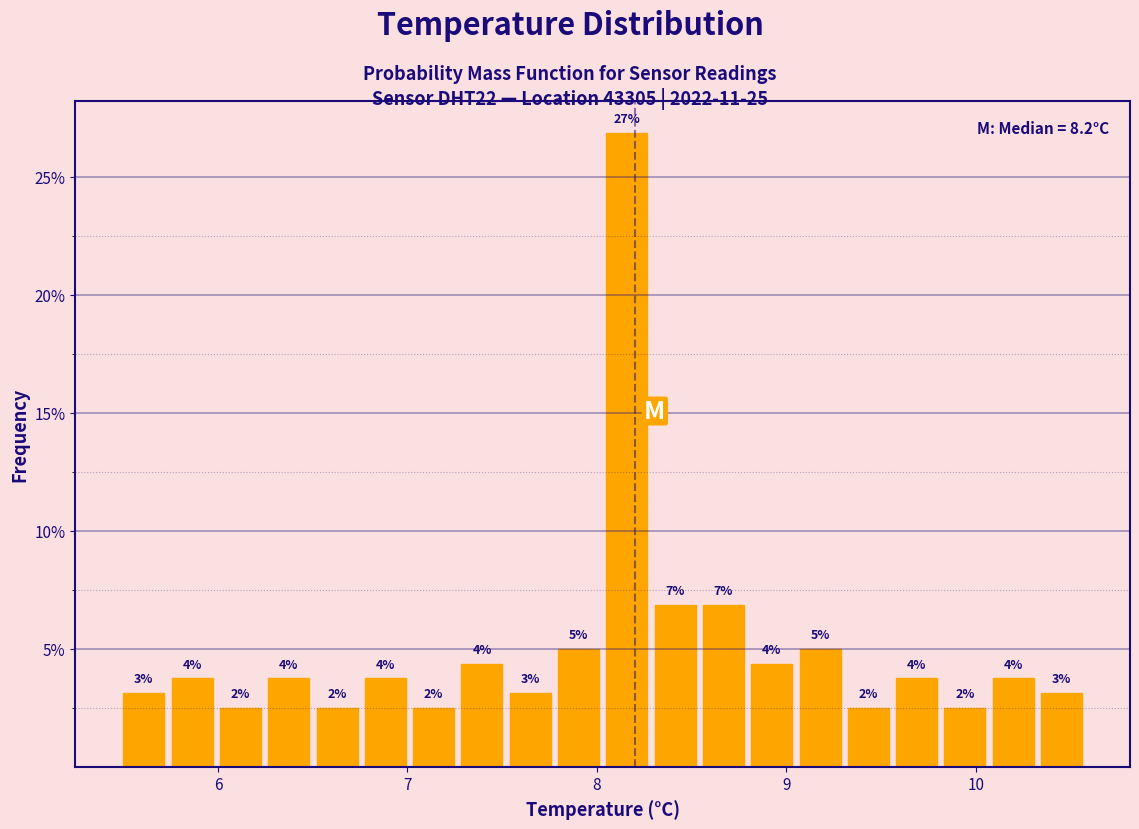

Read against the x-axis, roughly where is the centre of the tallest bar?

8.2